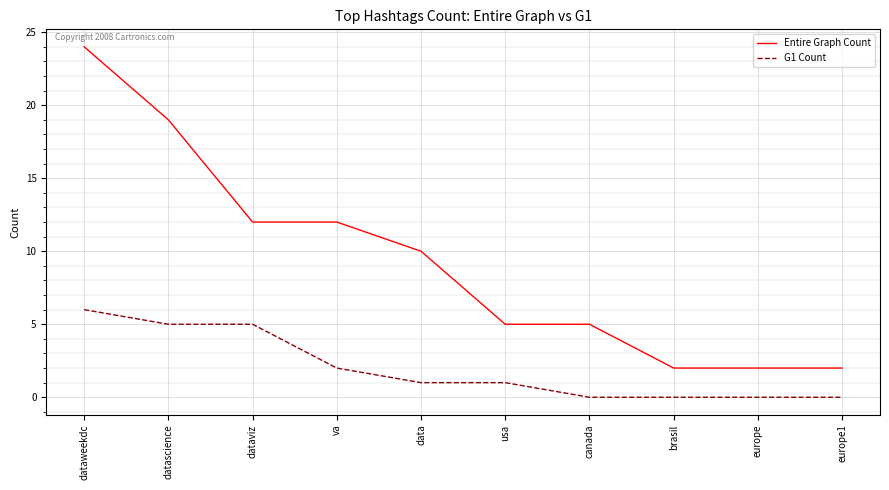

What is the sum of all G1 Count values?

20